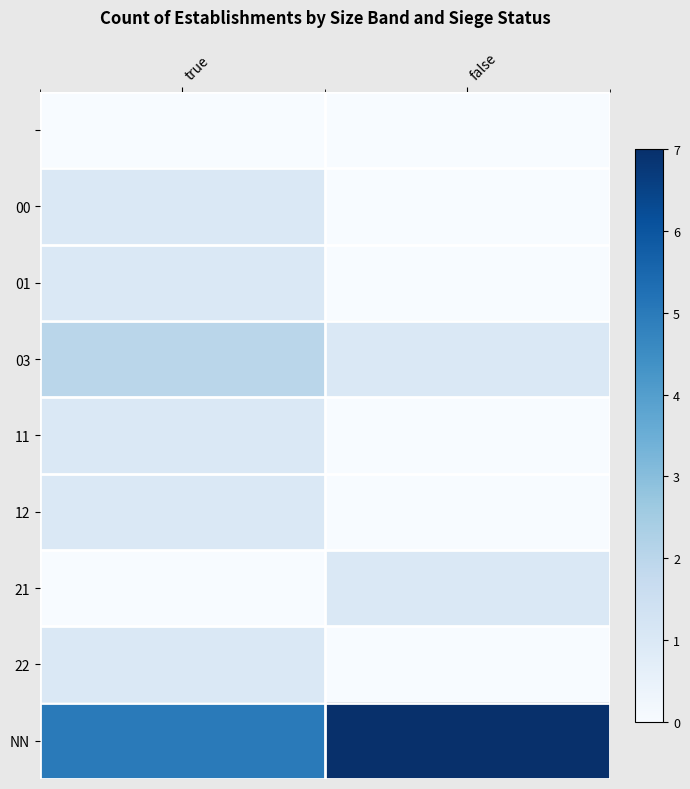

What is the spread (max minus min) of values at false?

7